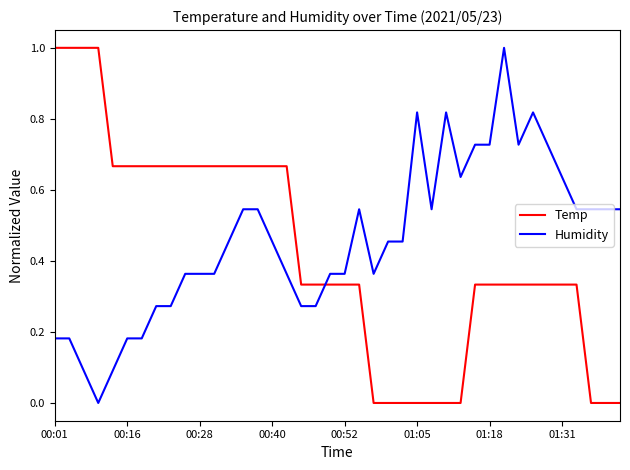

True or false: Temp and Humidity cross at least once.

True